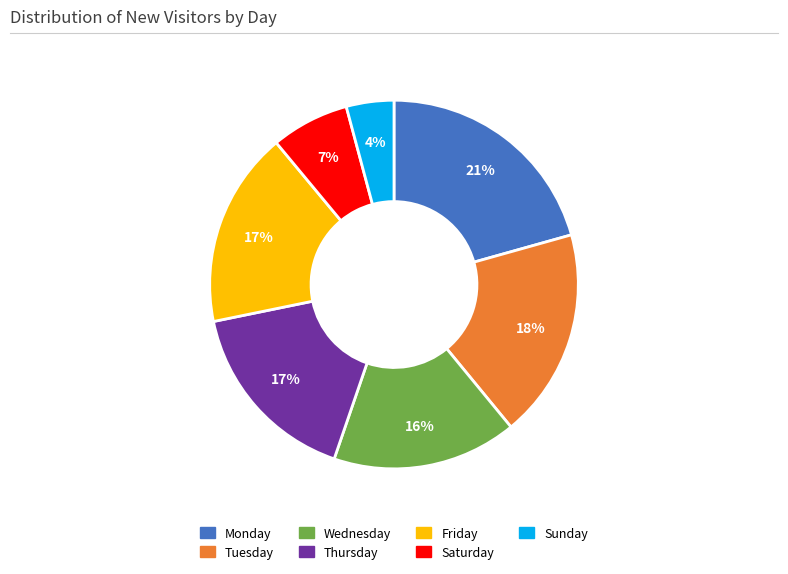

Is Friday the majority of the pie?

No